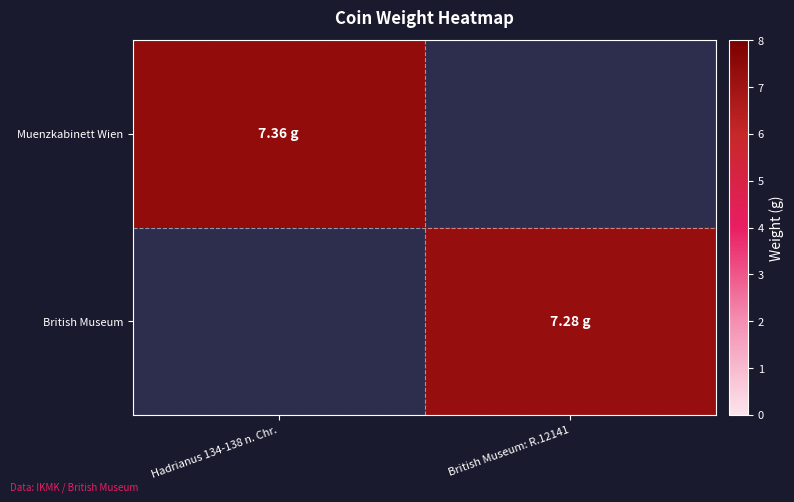

At which category is the sum across all series the highest?

Hadrianus 134-138 n. Chr.